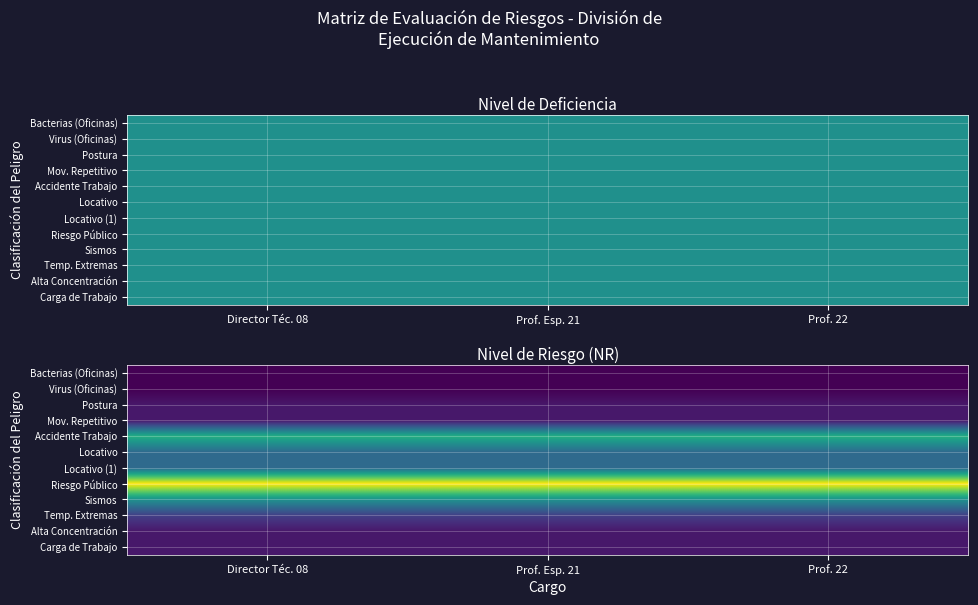

List the series in order of their peak value, highest first.

Riesgo Público, Accidente Trabajo, Sismos, Locativo, Locativo (1), Temp. Extremas, Postura, Mov. Repetitivo, Alta Concentración, Carga de Trabajo, Bacterias (Oficinas), Virus (Oficinas)